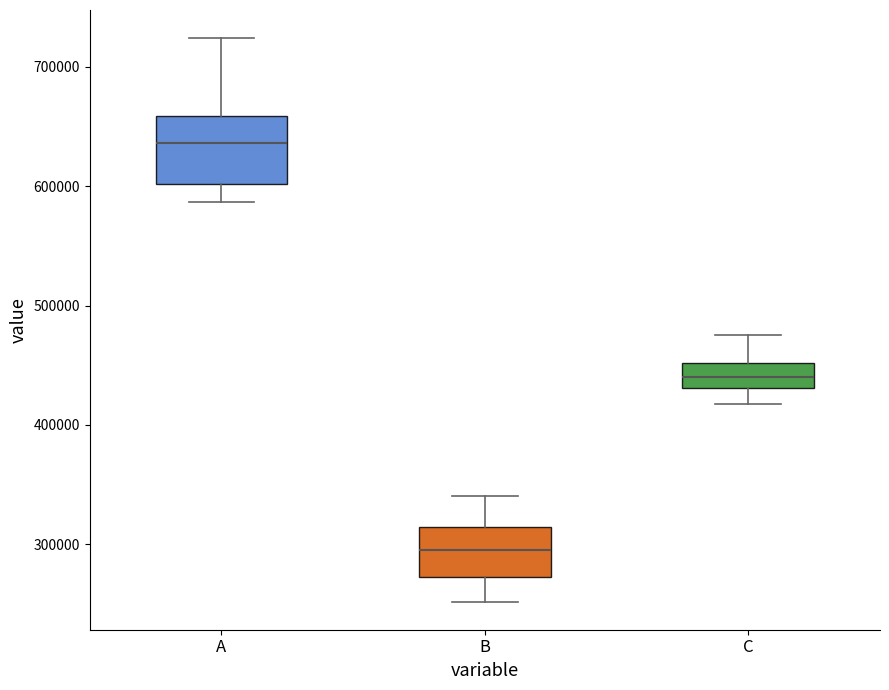

Which box has the highest median line?

A